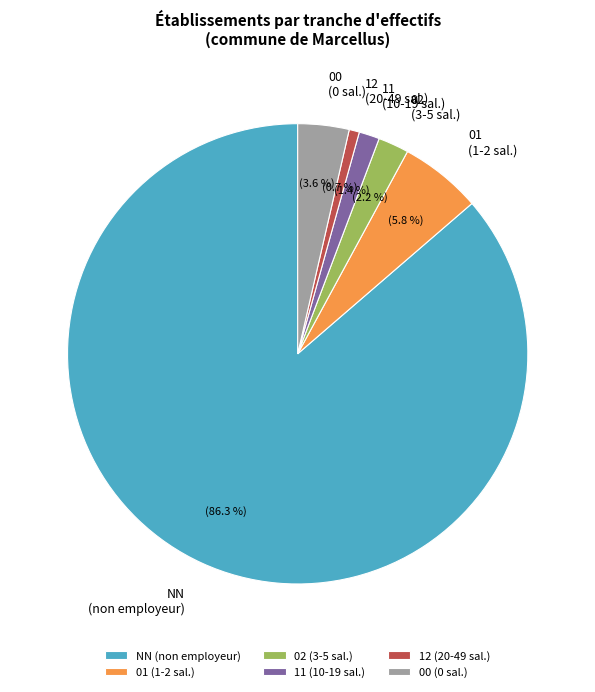

Do NN and 00 together represent more than half of the pie?

Yes